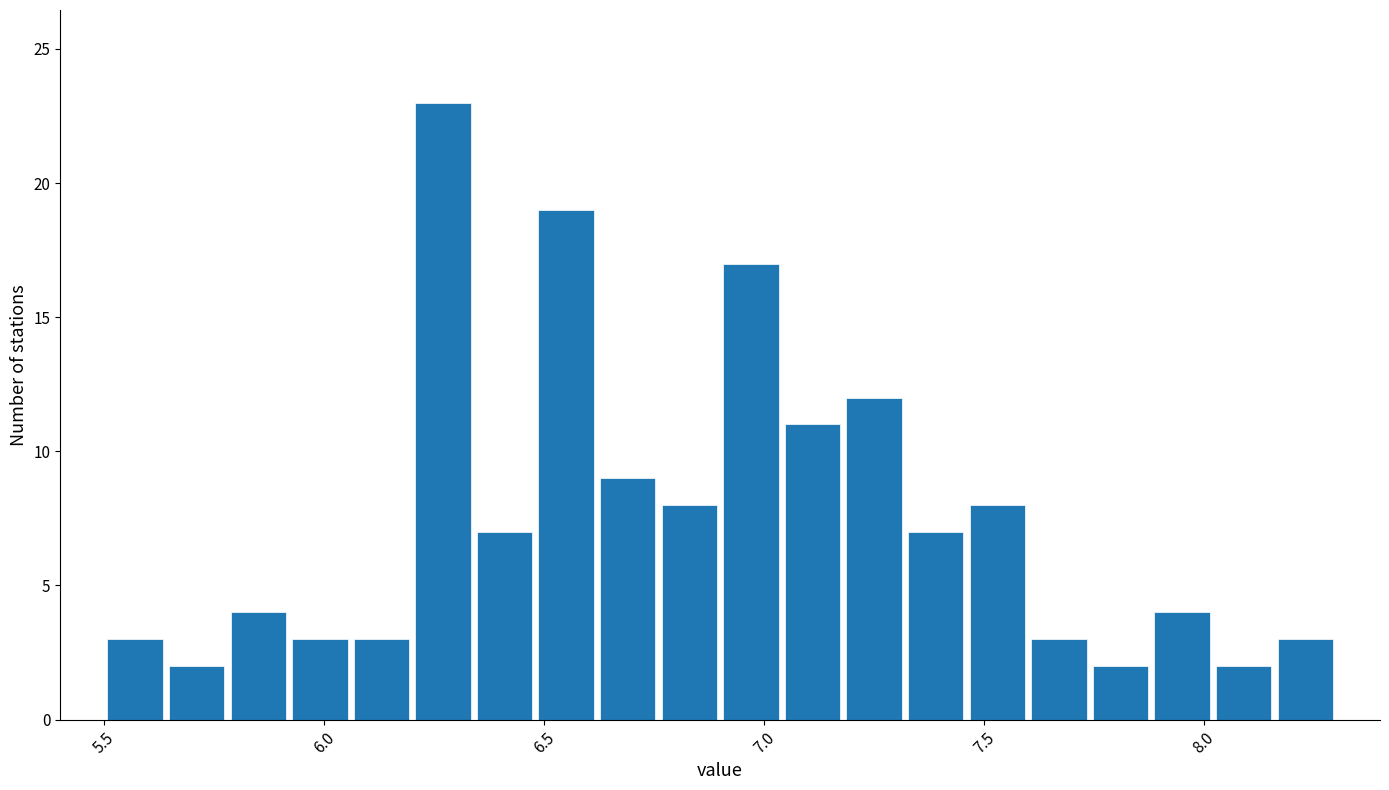

Around what value on the x-axis is the tallest bar? Give the approximate position of its centre, as read against the axis.

6.25